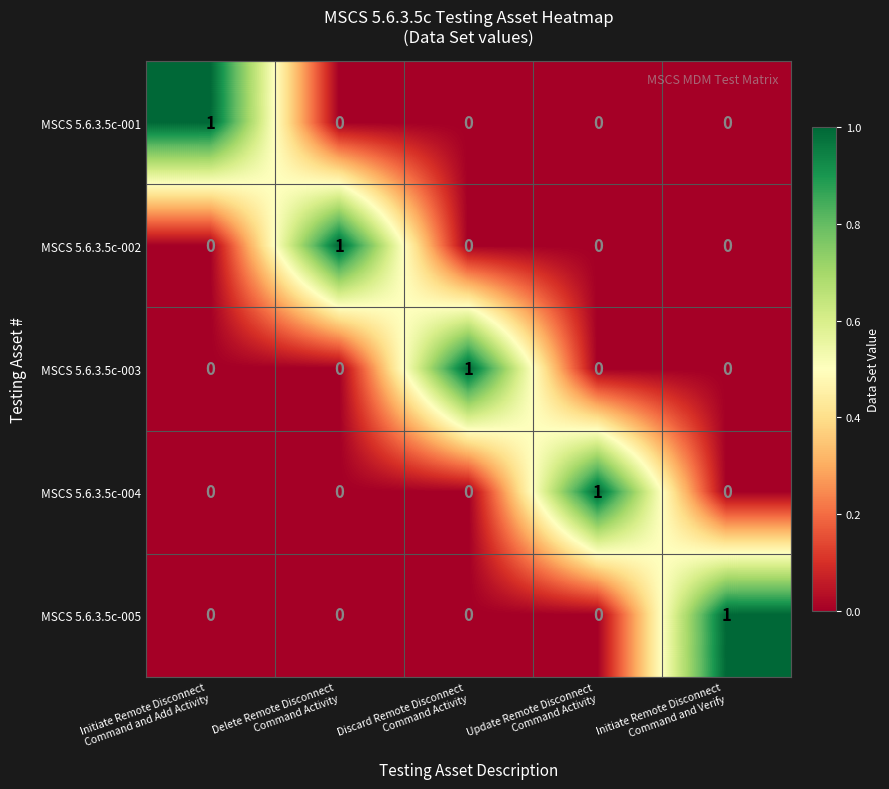

At how many categories does at least one series exceed 0?

5